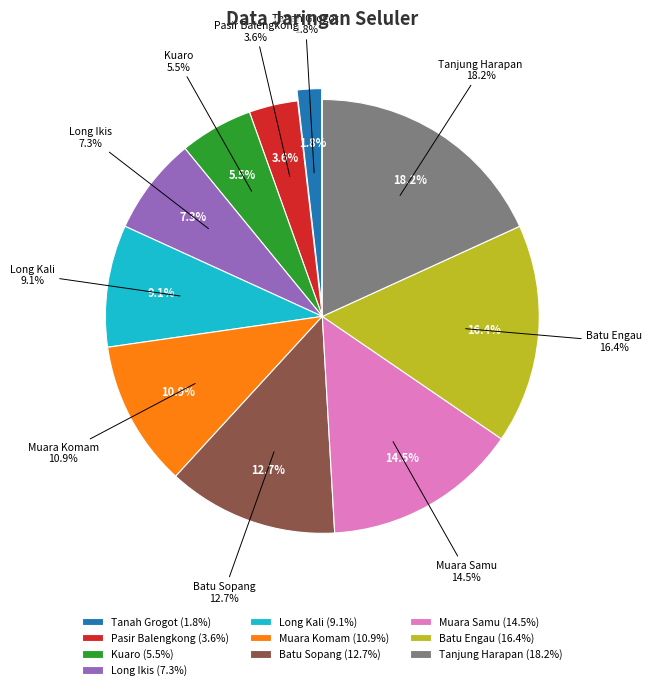

What portion of the pie excludes Muara Samu?

85.5%